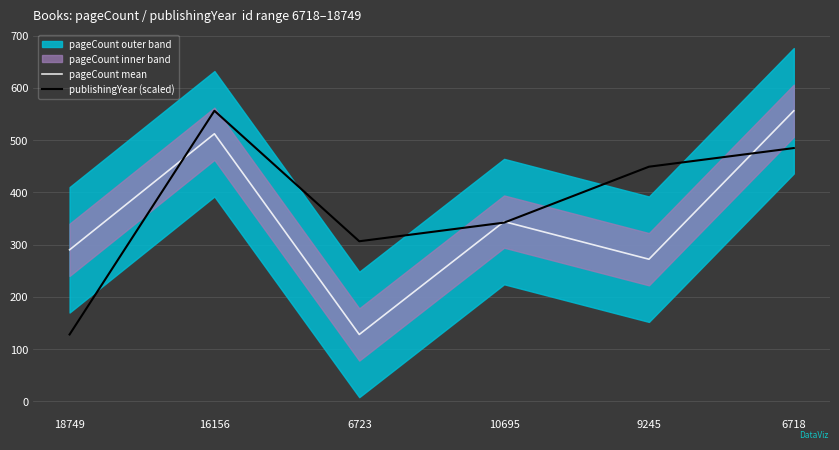

After their last crossing, which series has the higher values: pageCount mean or publishingYear (scaled)?

pageCount mean